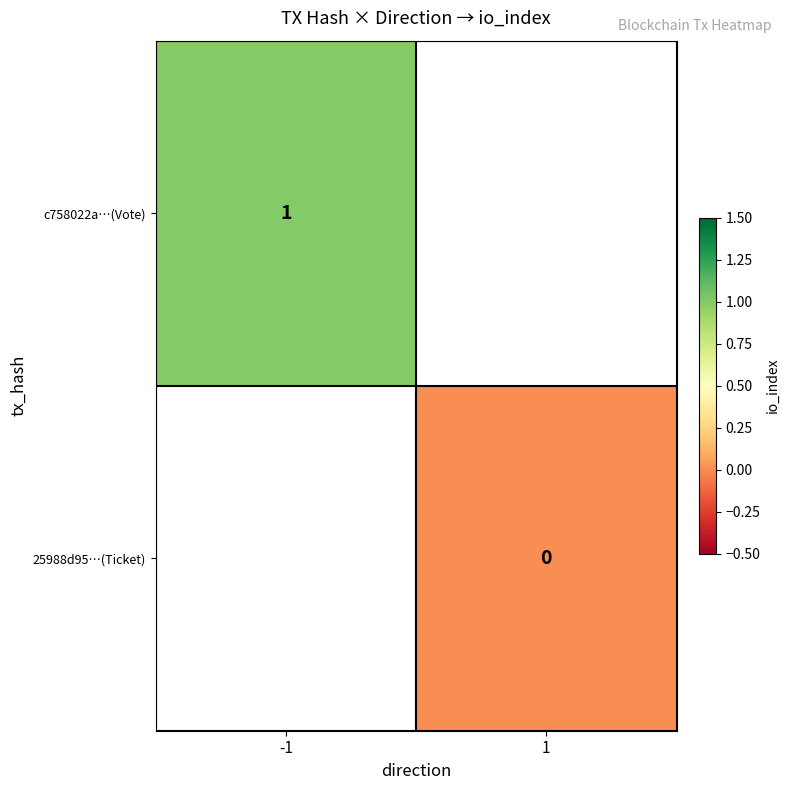

The c758022a…(Vote) series shows 1 at -1. True or false?

True